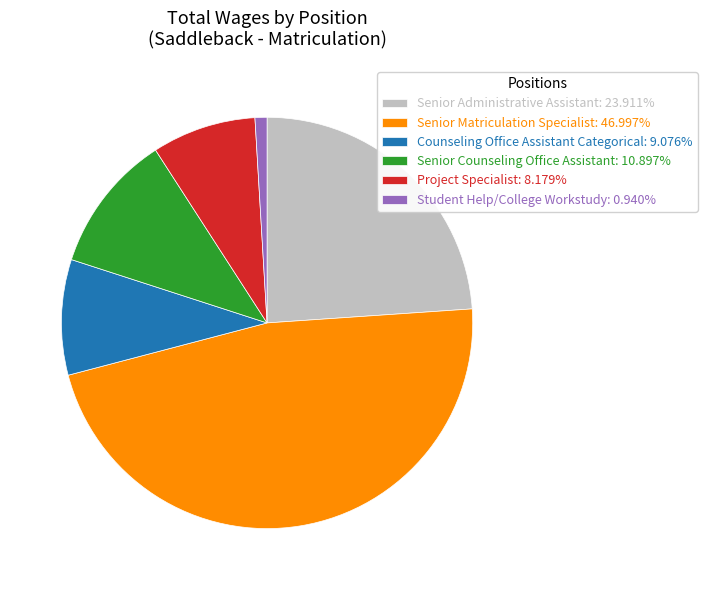

Approximately how many times larger is the value at Counseling Office Assistant Categorical compared to Student Help/College Workstudy?

9.7